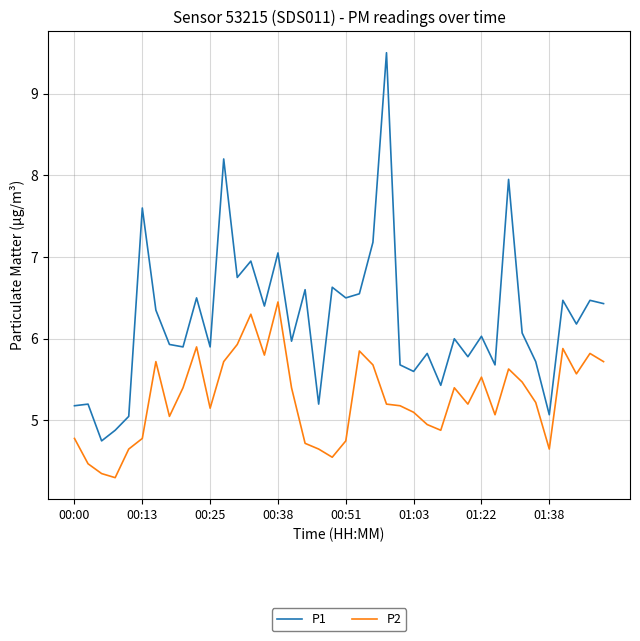

True or false: P2 and P1 cross at least once.

False